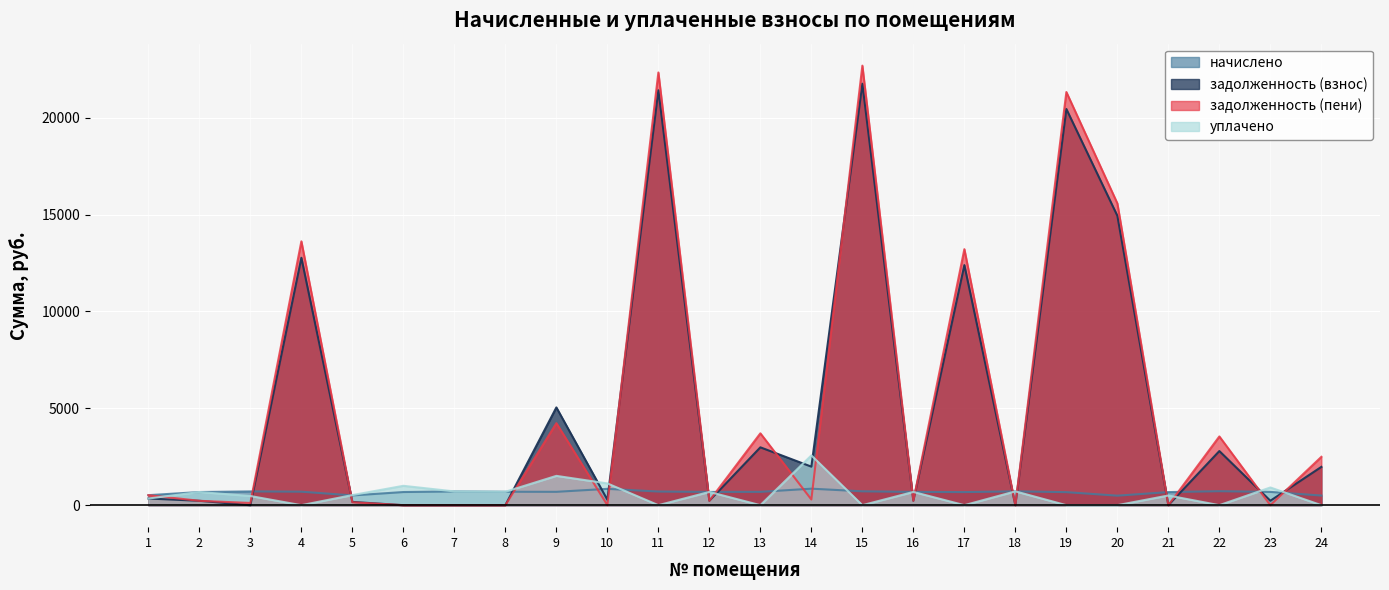

Between 1 and 23, which series saw the biggest shift?

уплачено